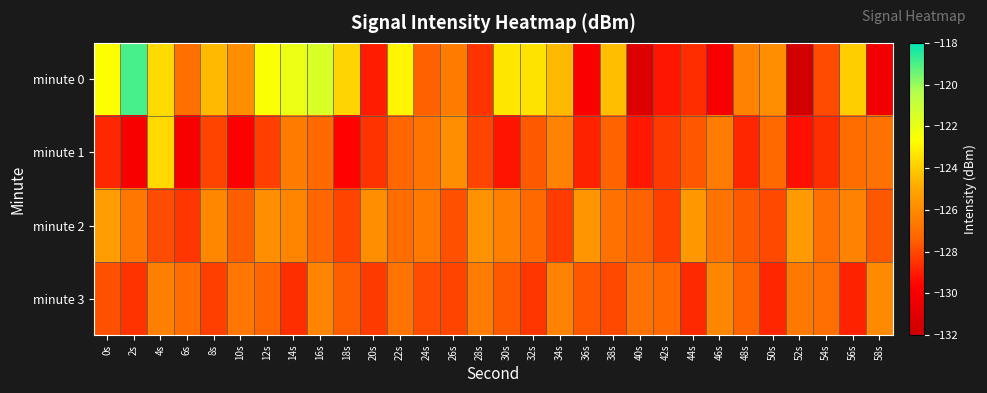

Rank the series by their average value, from lowest to highest.

minute 1, minute 3, minute 2, minute 0